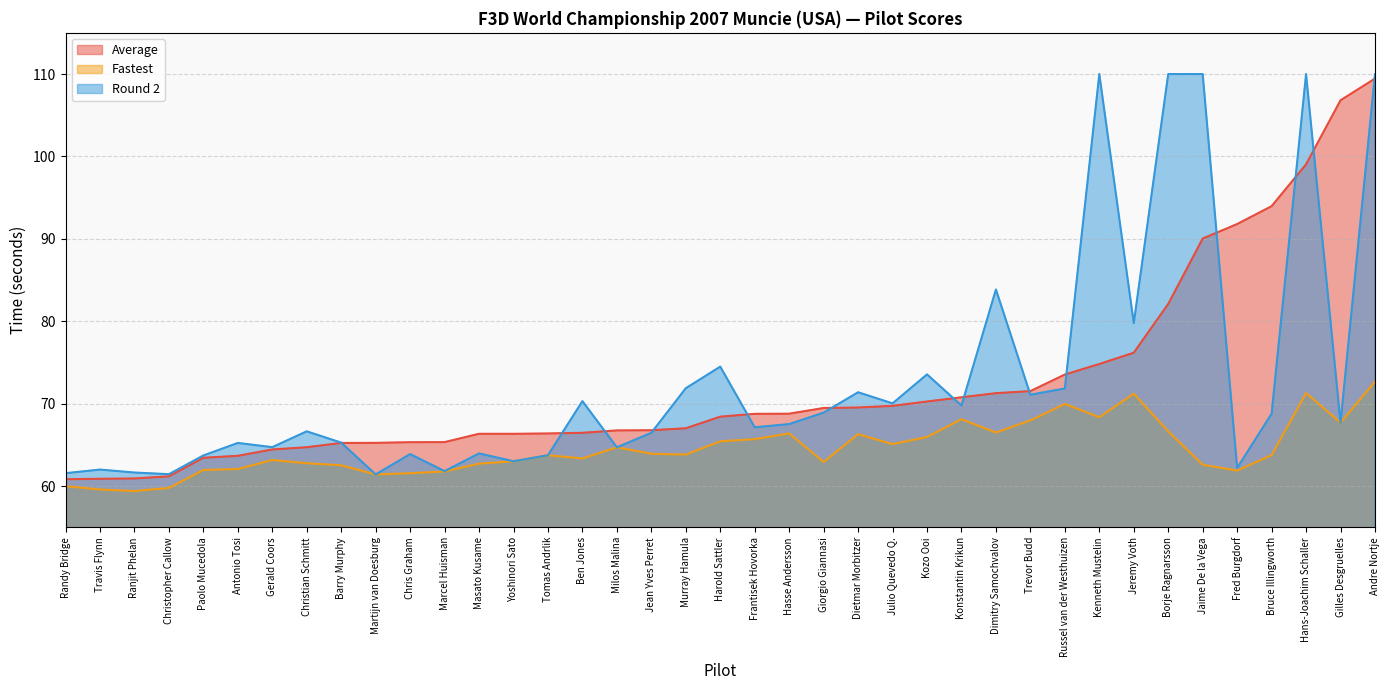

What is the total value across all series at Russel van der Westhuizen?

215.4